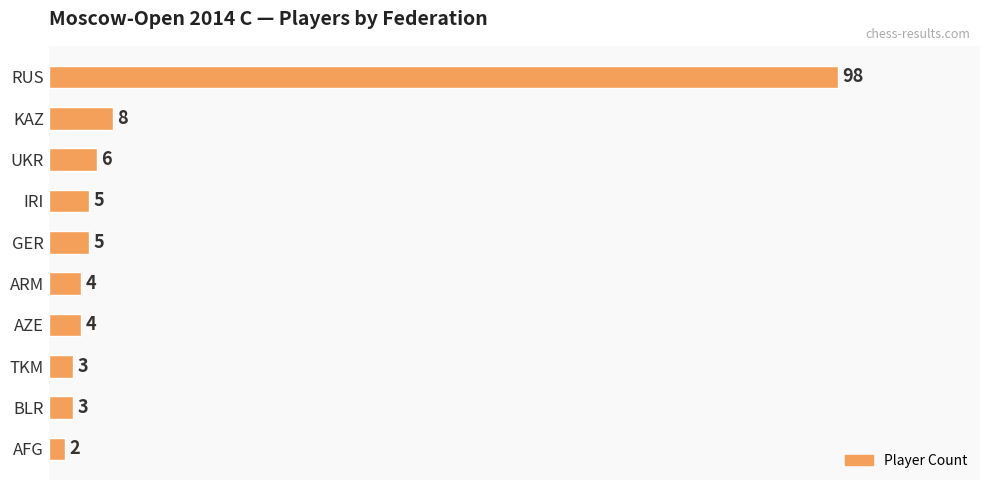

What is the value of the 8th bar from the top?

3